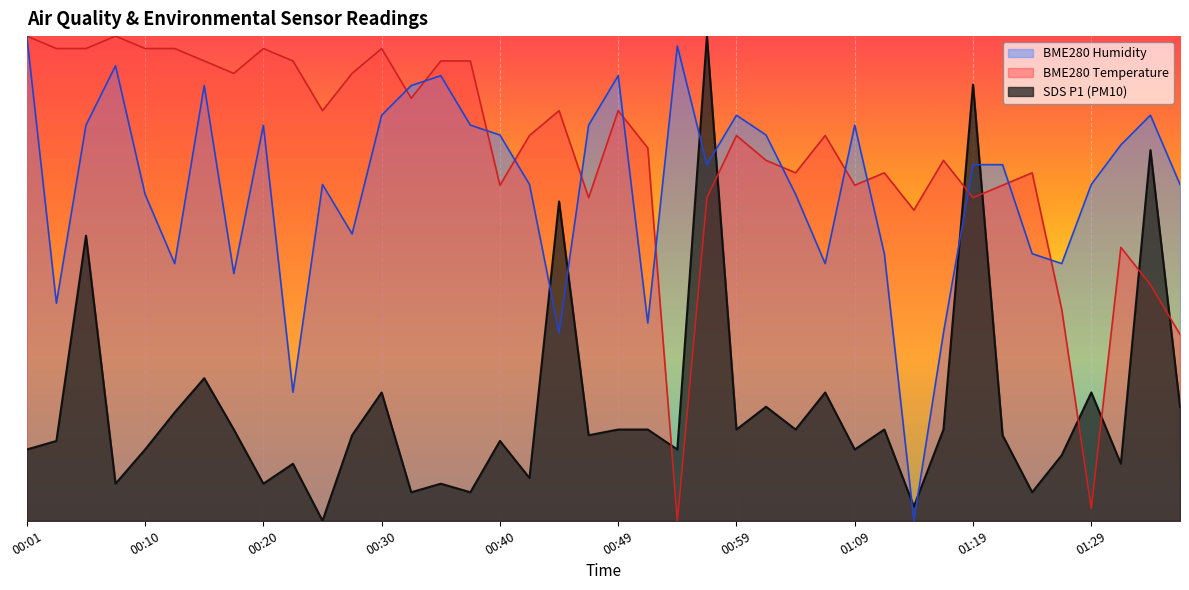

Which has a higher value, 00:57 or 00:37?

00:57